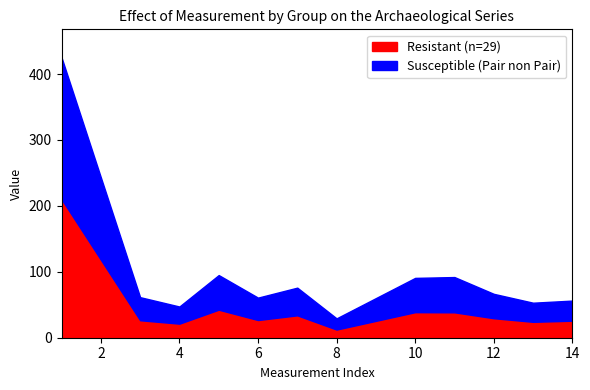

Which category has the highest value across all series?

1